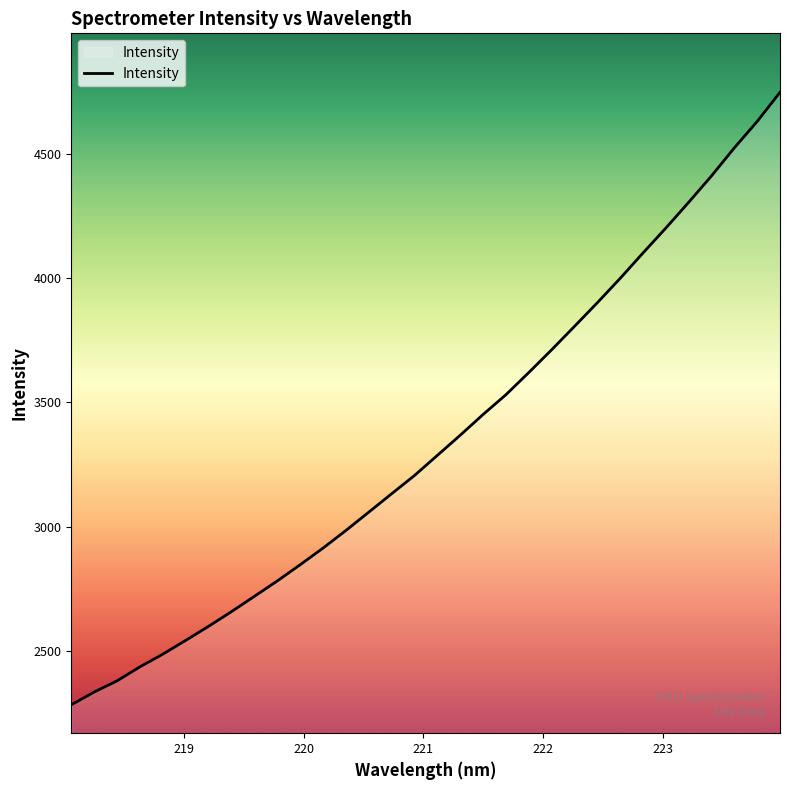

What is the minimum value shown in the chart?

2283.2